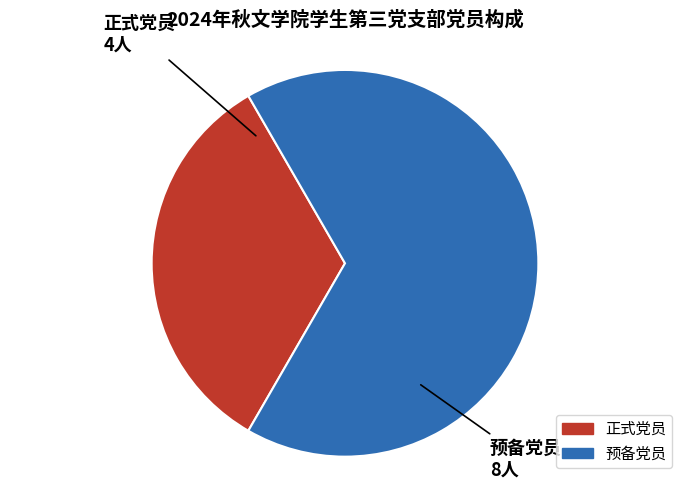

Is 预备党员 the majority of the pie?

Yes